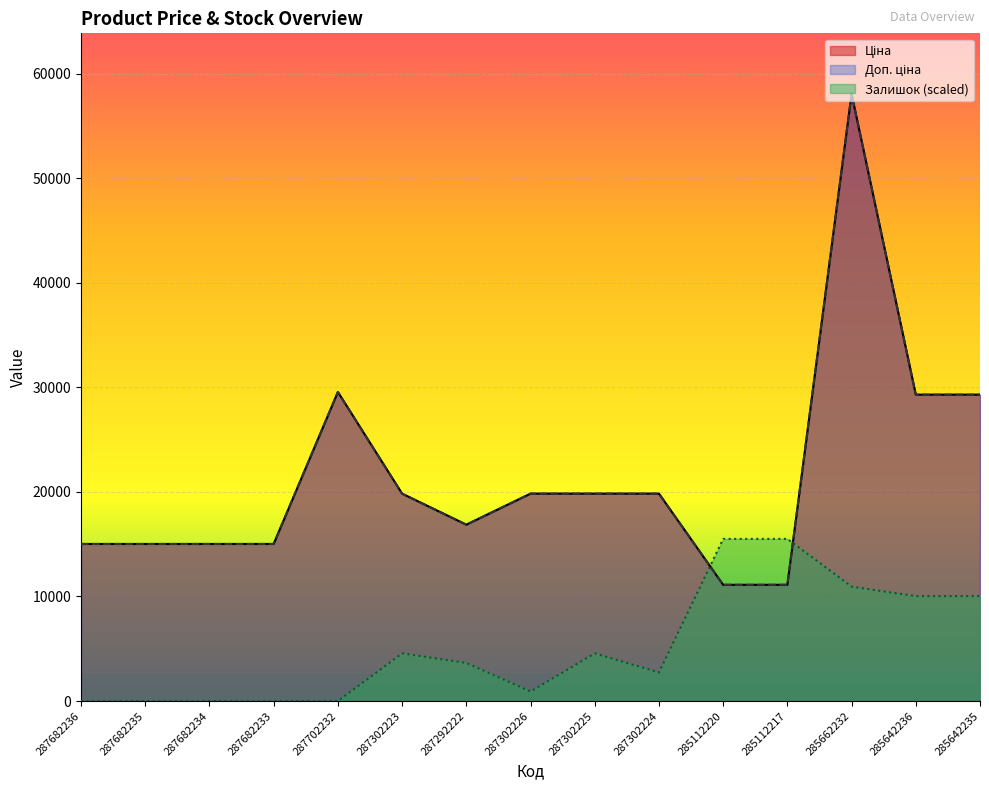

At 287682234, list the series in order from largest to smallest.

Ціна, Доп. ціна, Залишок